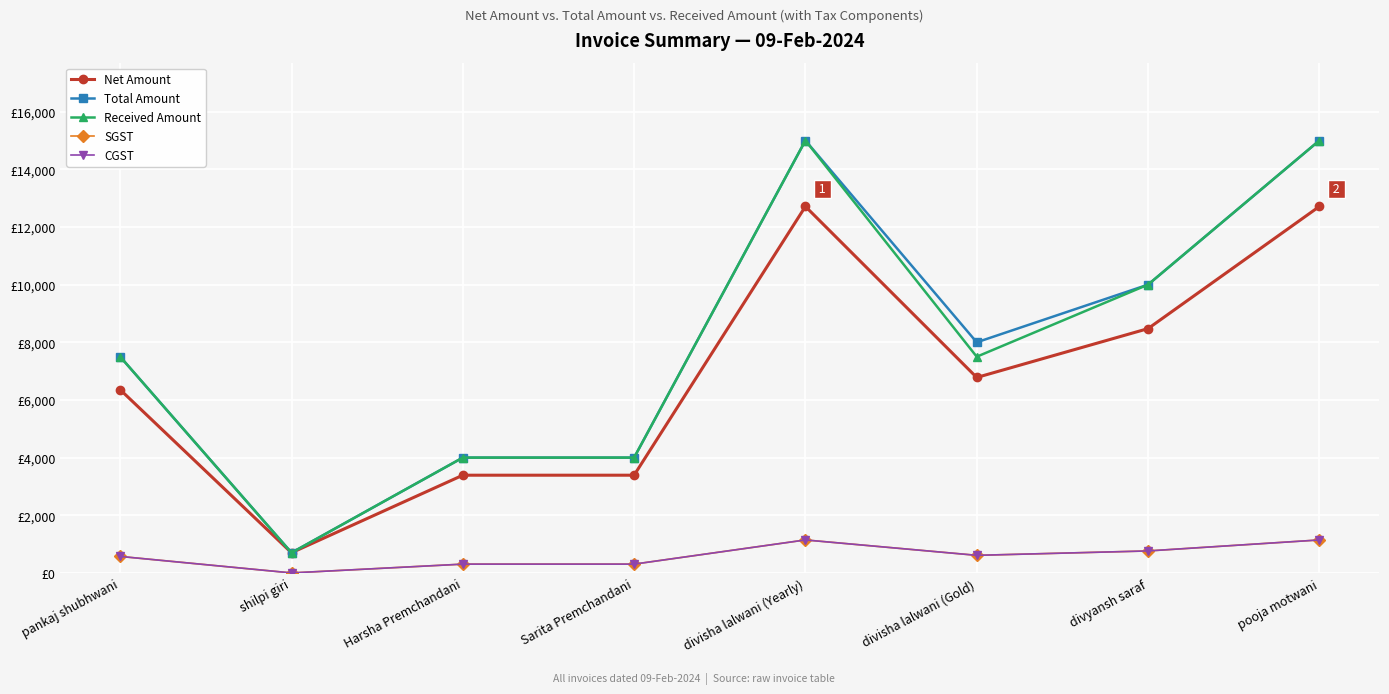

Reading left to right, list all the values displayed in this chart.

Net Amount: 6355.9	700.0	3389.8	3389.8	12711.9	6779.7	8474.6	12711.9
Total Amount: 7500.0	700.0	4000.0	4000.0	15000.0	8000.0	10000.0	15000.0
Received Amount: 7500.0	700.0	4000.0	4000.0	15000.0	7500.0	10000.0	15000.0
SGST: 572.0	0.0	305.1	305.1	1144.1	610.2	762.7	1144.1
CGST: 572.0	0.0	305.1	305.1	1144.1	610.2	762.7	1144.1